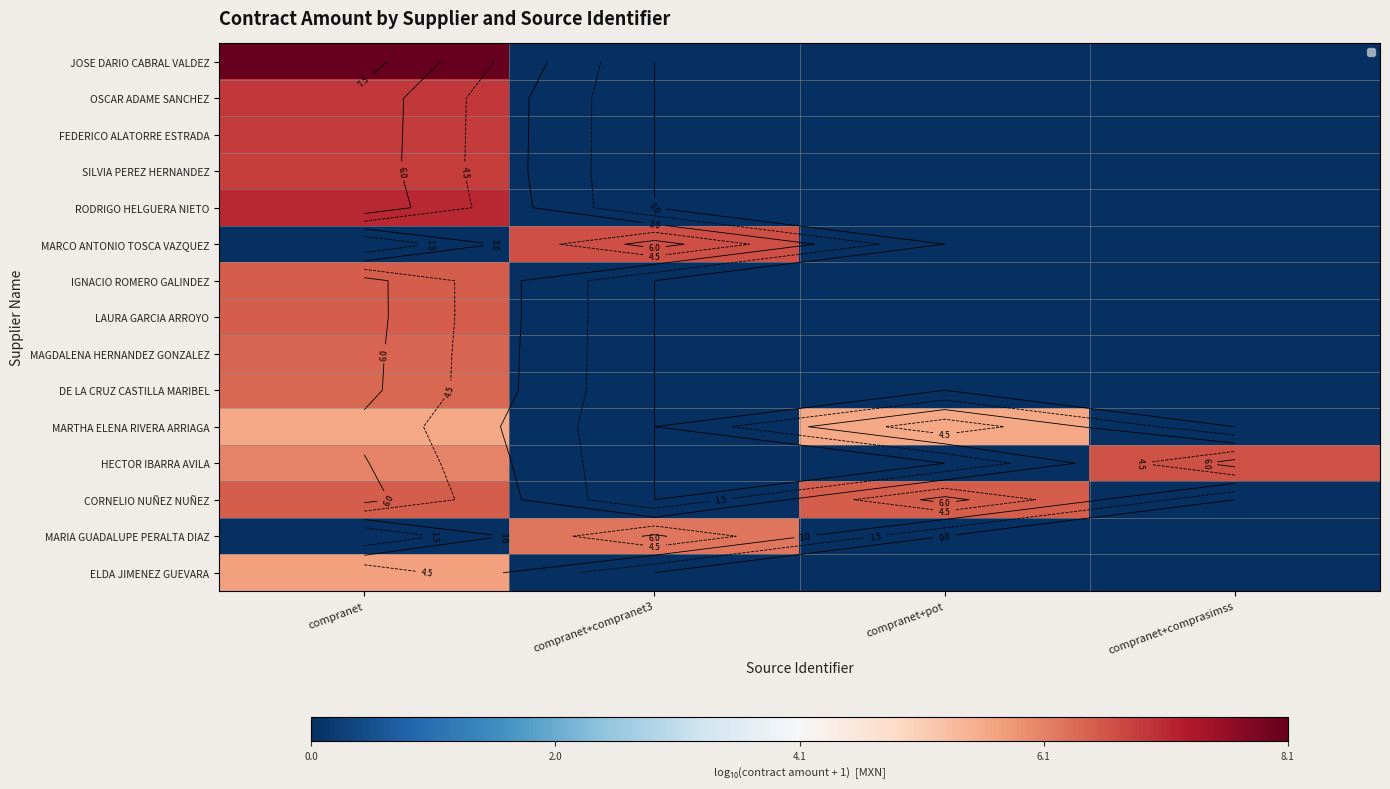

Is it true that LAURA GARCIA ARROYO equals -2.9 at compranet+compranet3?

False